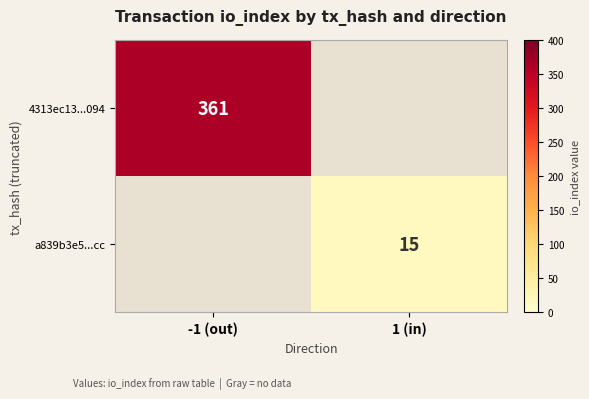

Is it true that 4313ec13...094 equals 361 at -1 (out)?

True